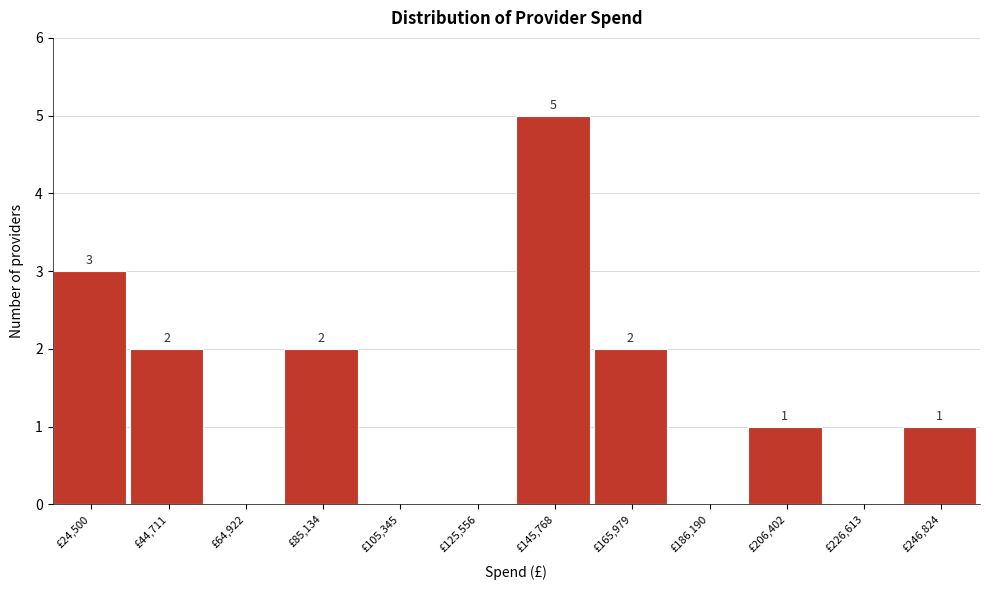

Reading left to right, extract all data points from this chart.

£24,500=3	£44,711=2	£64,922=0	£85,134=2	£105,345=0	£125,556=0	£145,768=5	£165,979=2	£186,190=0	£206,402=1	£226,613=0	£246,824=1